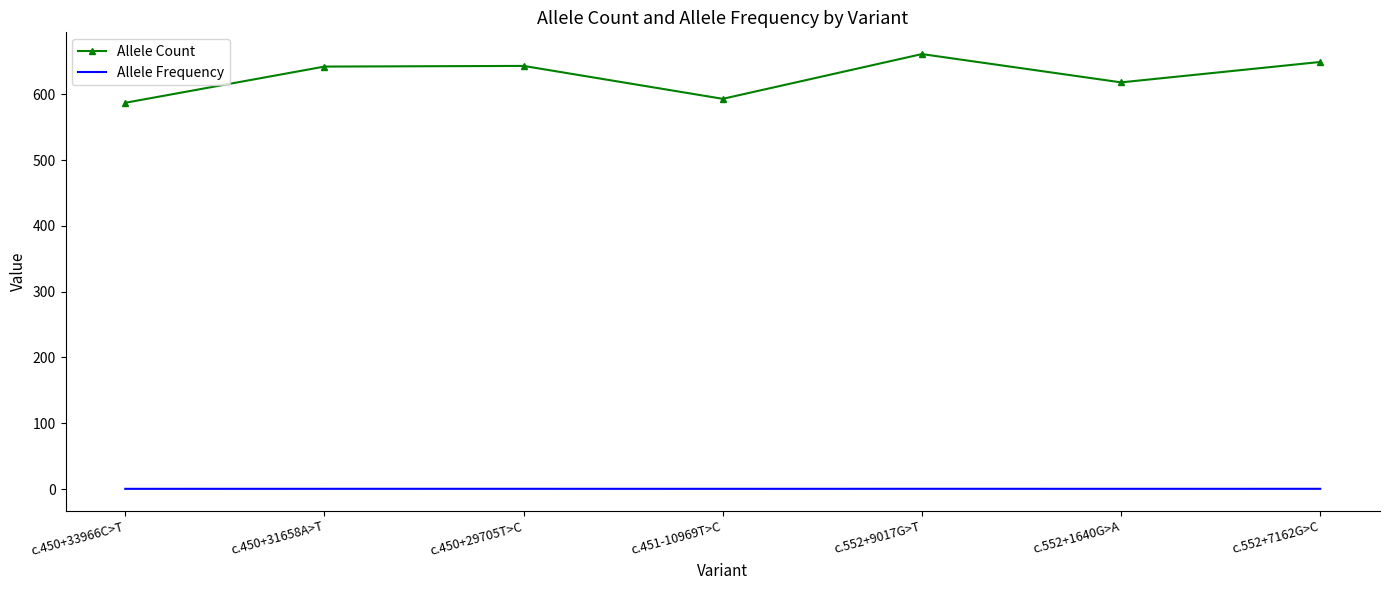

What is the maximum value shown in the chart?

661.0